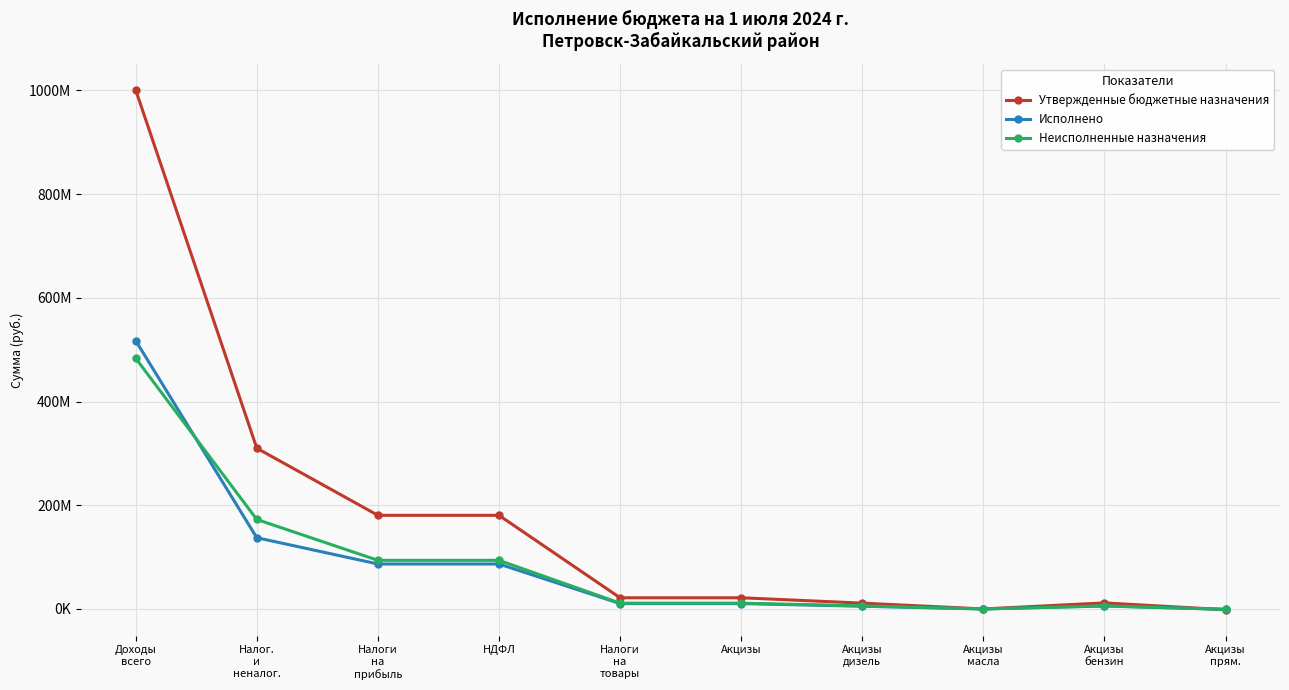

Reading left to right, what are all the values shown in this chart?

Утвержденные бюджетные назначения: Доходы
всего=1000706727.6	Налог.
и
неналог.=310034900.0	Налоги
на
прибыль=180581200.0	НДФЛ=180581200.0	Налоги
на
товары=21612000.0	Акцизы=21612000.0	Акцизы
дизель=11271600.0	Акцизы
масла=53700.0	Акцизы
бензин=11687300.0	Акцизы
прям.=-1400600.0
Исполнено: Доходы
всего=517346029.4	Налог.
и
неналог.=137422433.5	Налоги
на
прибыль=86755800.5	НДФЛ=86755800.5	Налоги
на
товары=10398205.3	Акцизы=10398205.3	Акцизы
дизель=5311637.8	Акцизы
масла=30737.7	Акцизы
бензин=5745500.9	Акцизы
прям.=-689671.1
Неисполненные назначения: Доходы
всего=483360698.2	Налог.
и
неналог.=172612466.5	Налоги
на
прибыль=93825399.5	НДФЛ=93825399.5	Налоги
на
товары=11213794.7	Акцизы=11213794.7	Акцизы
дизель=5959962.2	Акцизы
масла=22962.3	Акцизы
бензин=5941799.1	Акцизы
прям.=-710928.9